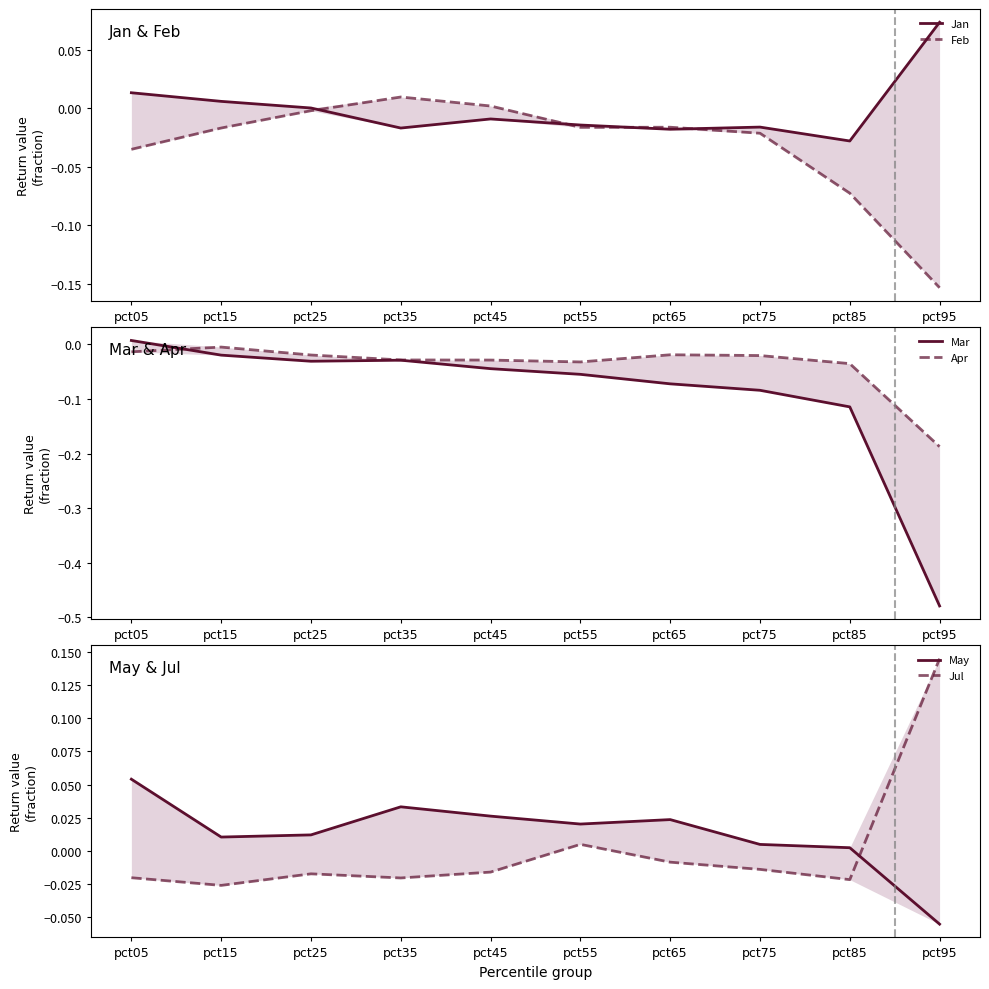

What is the minimum value shown in the chart?

-0.5